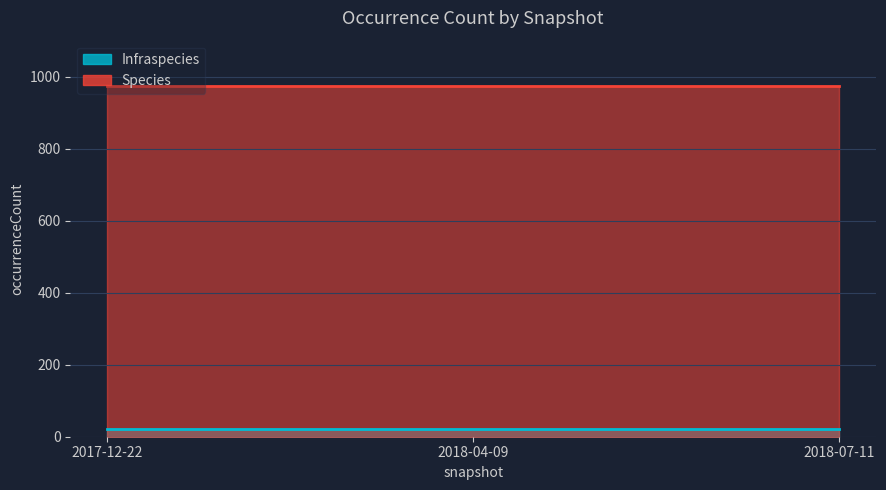

What is the sum of all Infraspecies values?

63